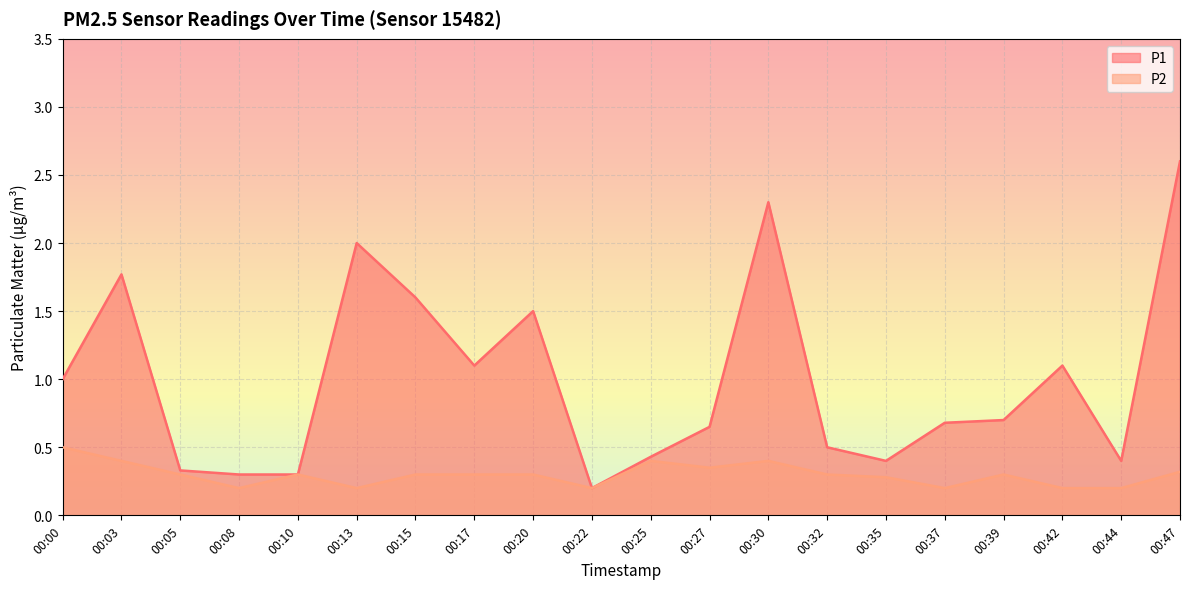

Which series has the widest spread of values?

P1